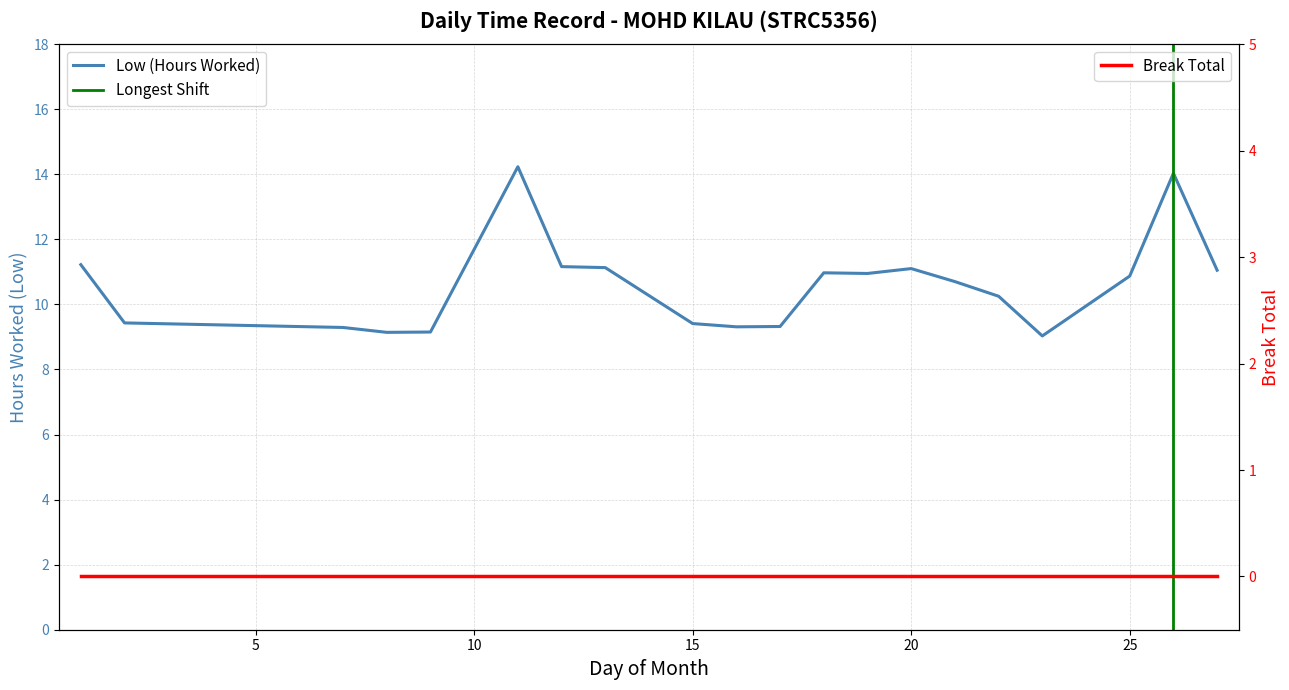

At which label does the data first exceed 10?

1